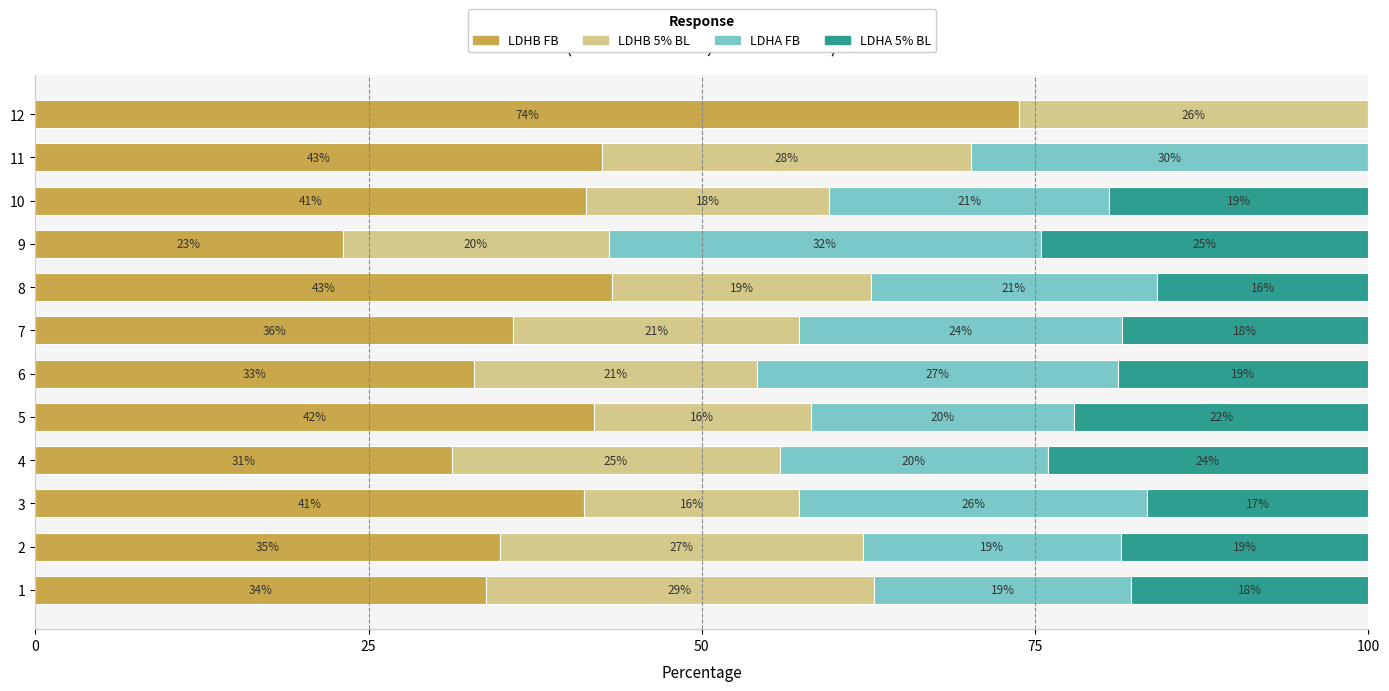

At which label does LDHB FB reach its peak?

12